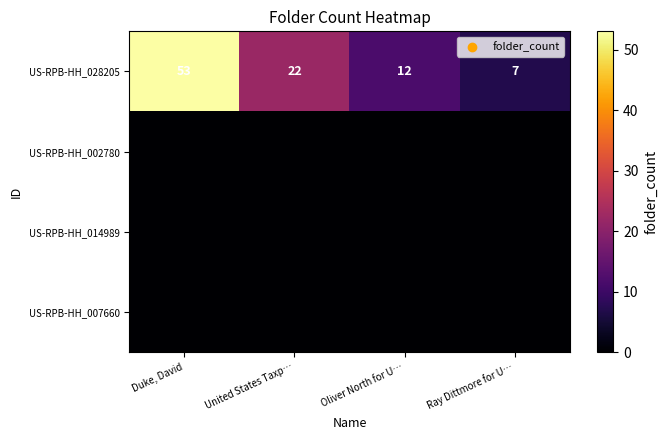

Is it true that US-RPB-HH_028205 equals 82 at Duke, David?

False